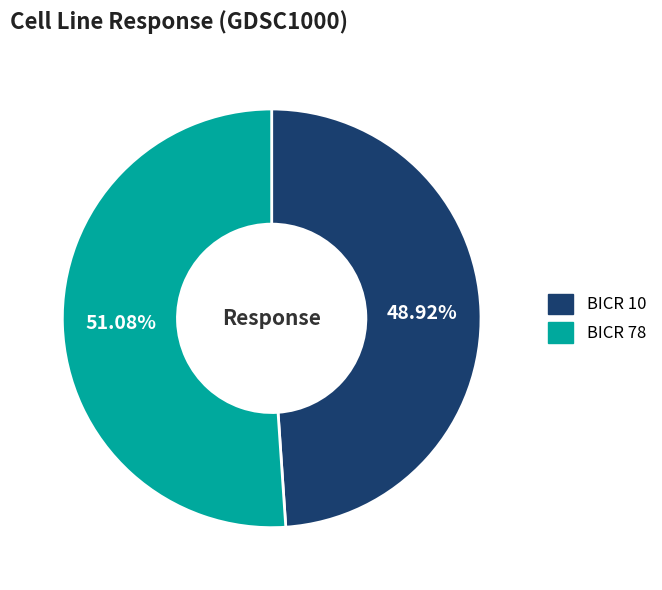

Does BICR 10 account for over 50% of the chart?

No